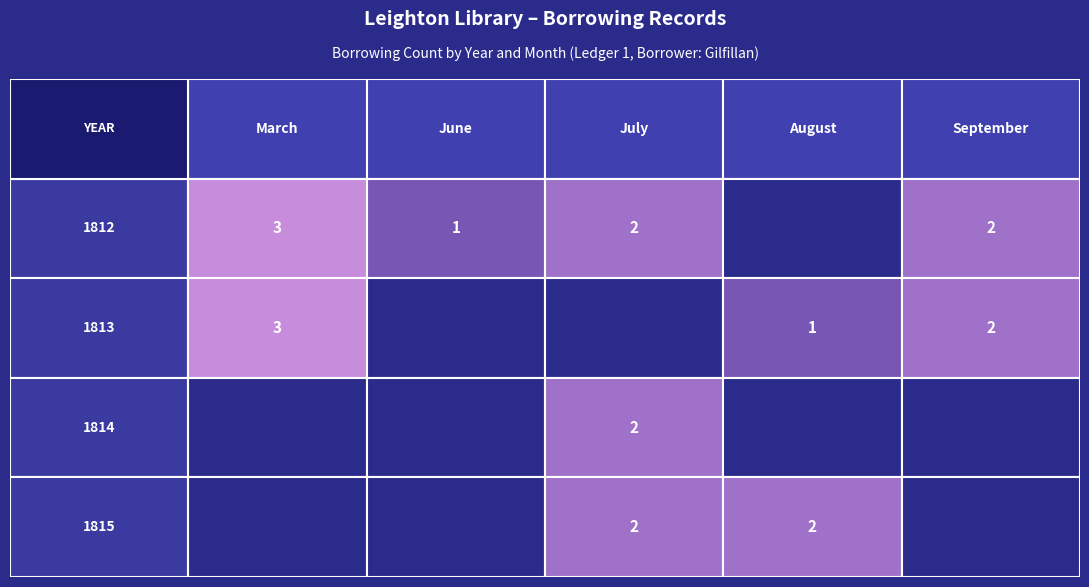

Is the value of 1813 at 4 greater than the value of 1812 at 1812?

No